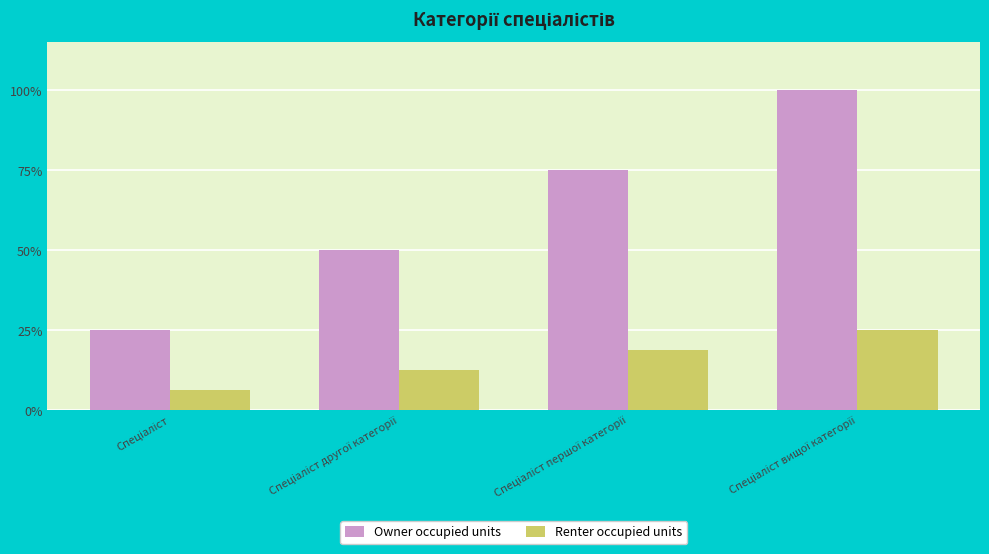

What is the value of the Owner occupied units bar at the 4th from the left?

80